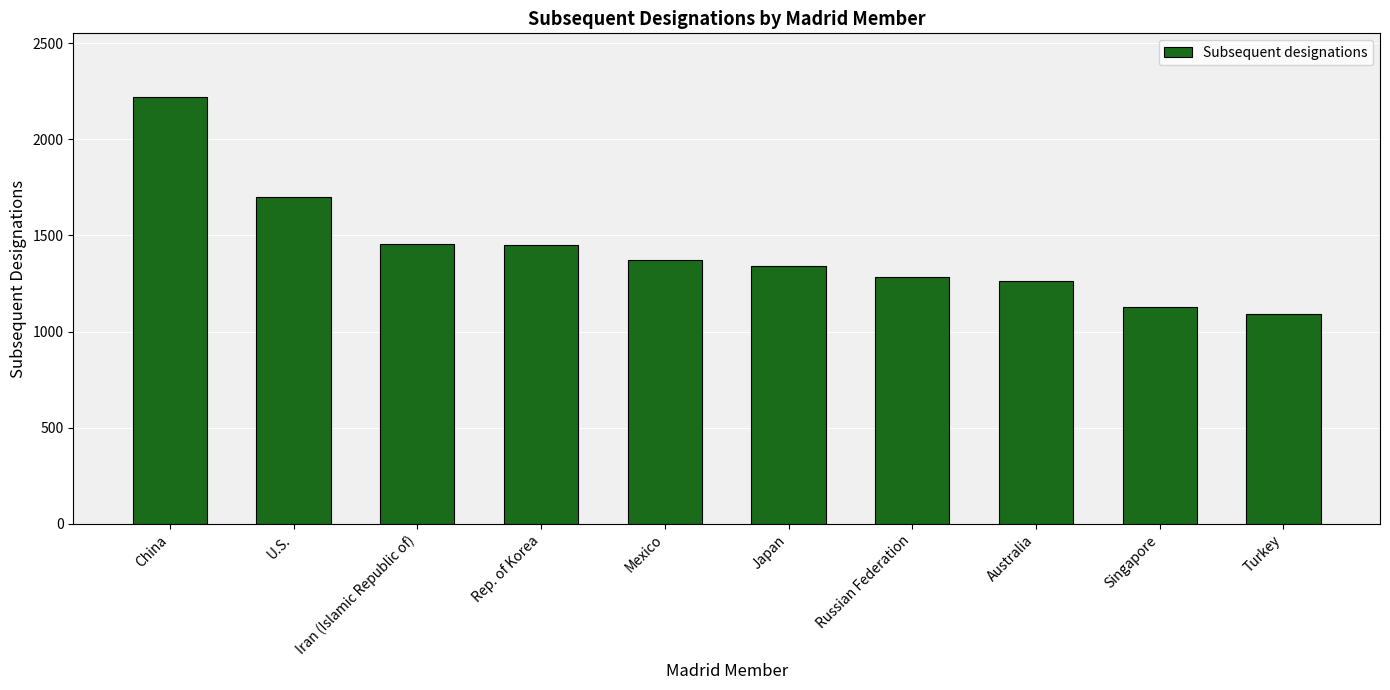

Is it true that the value at Russian Federation is 647?

False